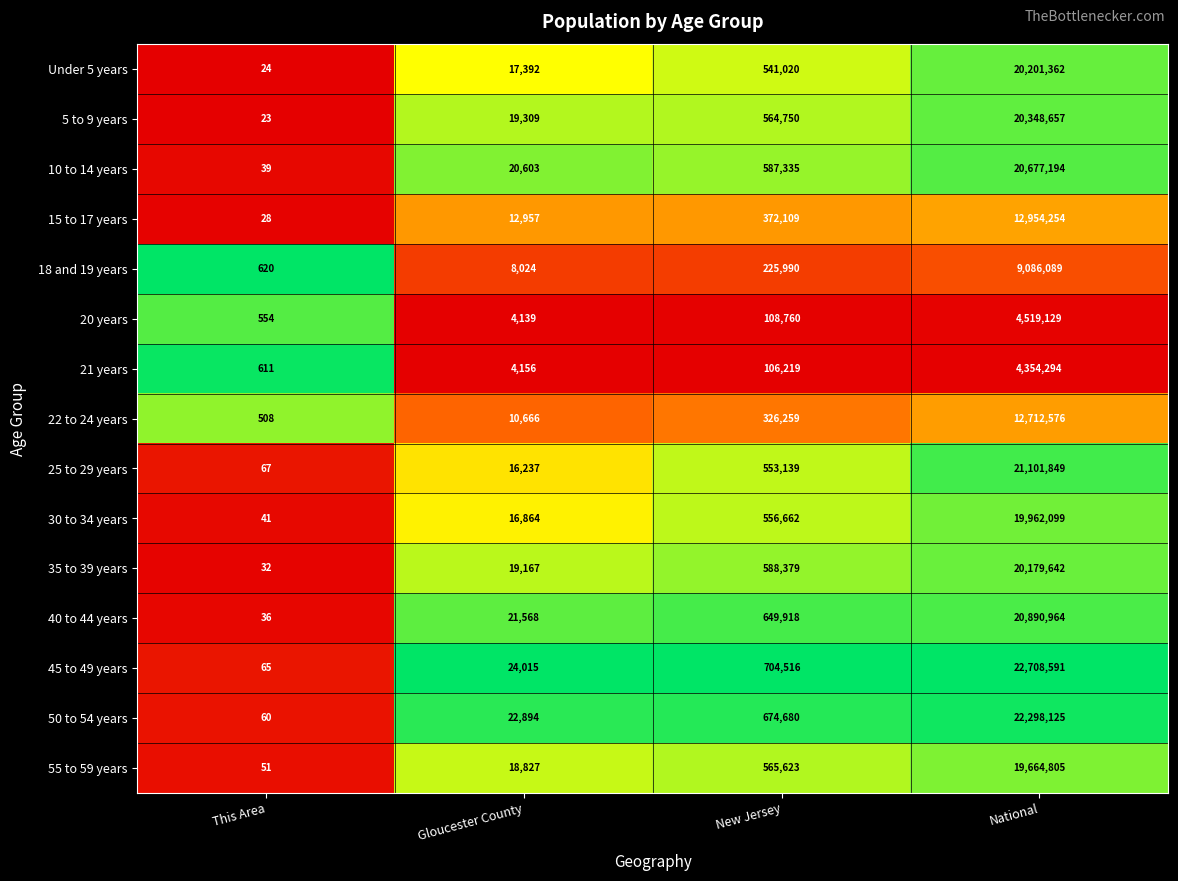

Rank the series at New Jersey from highest to lowest value.

45 to 49 years, 50 to 54 years, 40 to 44 years, 35 to 39 years, 10 to 14 years, 55 to 59 years, 5 to 9 years, 30 to 34 years, 25 to 29 years, Under 5 years, 15 to 17 years, 22 to 24 years, 18 and 19 years, 20 years, 21 years